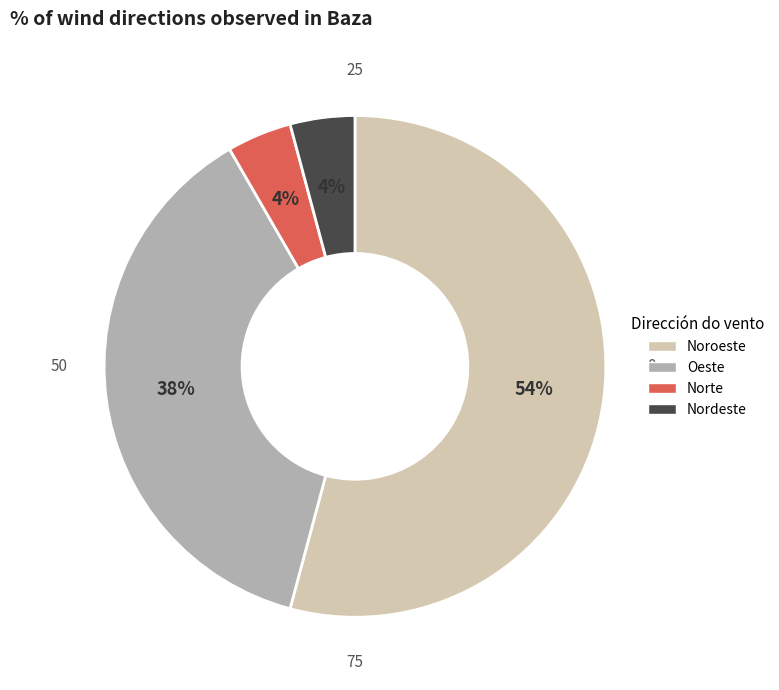

Approximately how many times larger is the value at Norte compared to Nordeste?

1.0